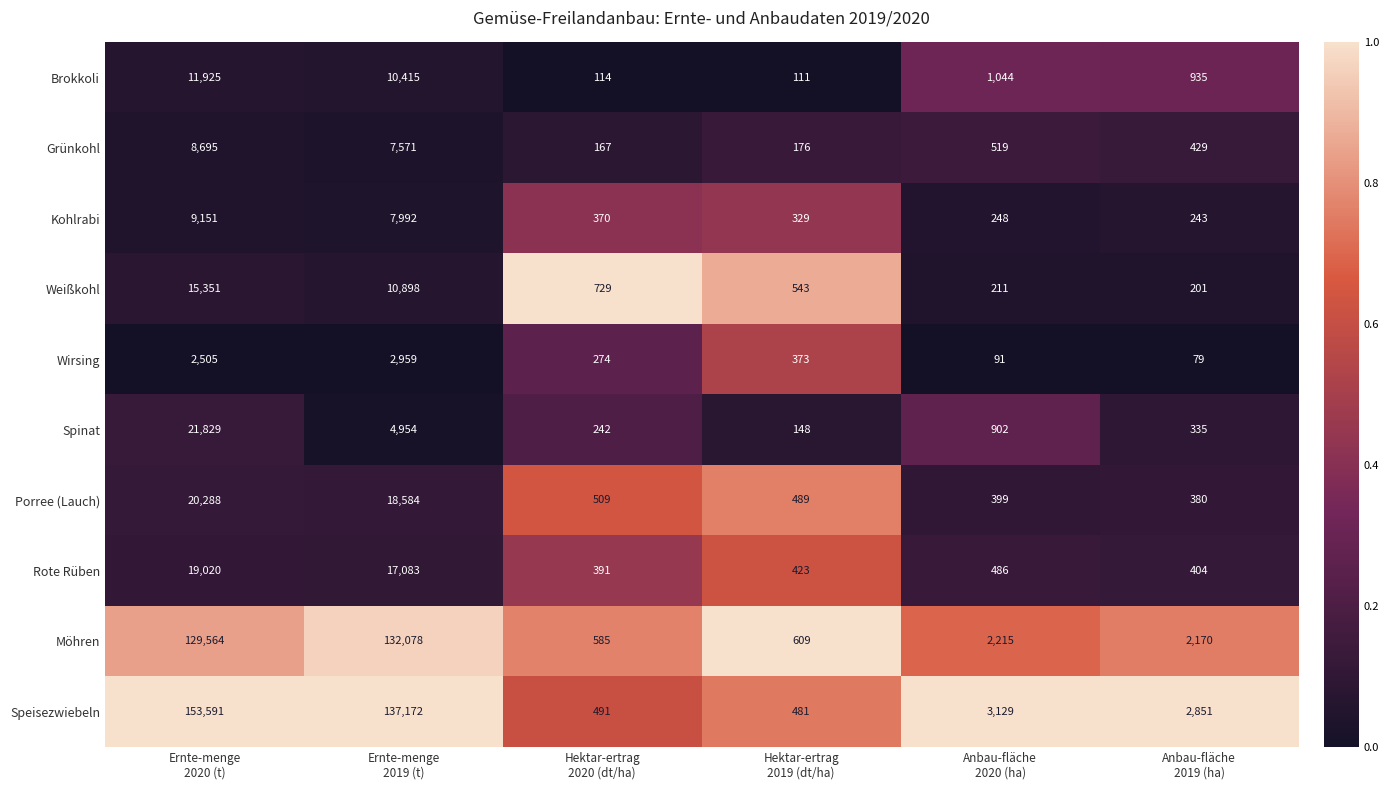

Which series has the largest range (max minus min)?

Speisezwiebeln